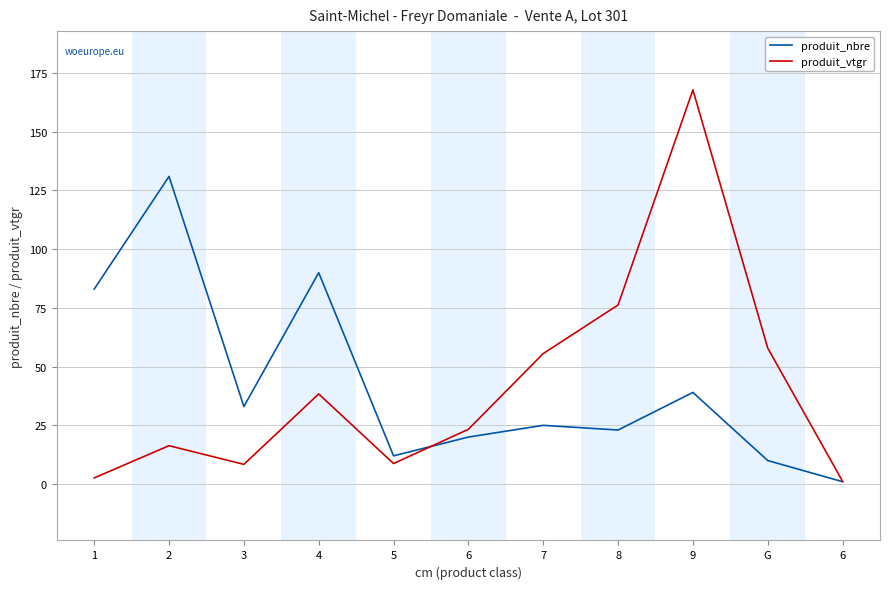

How many lines are shown in the chart?

2